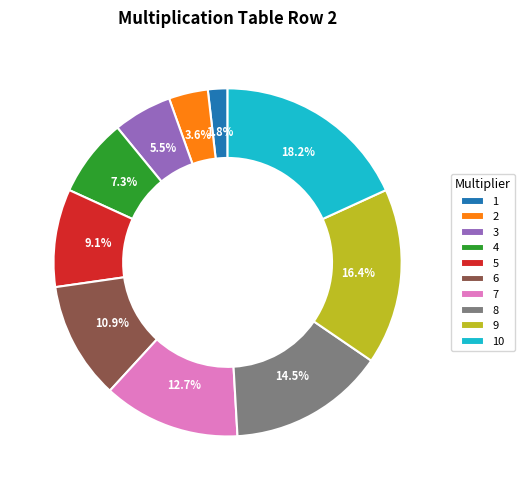

Combined, what portion of the pie is 10 and 2?

21.8%